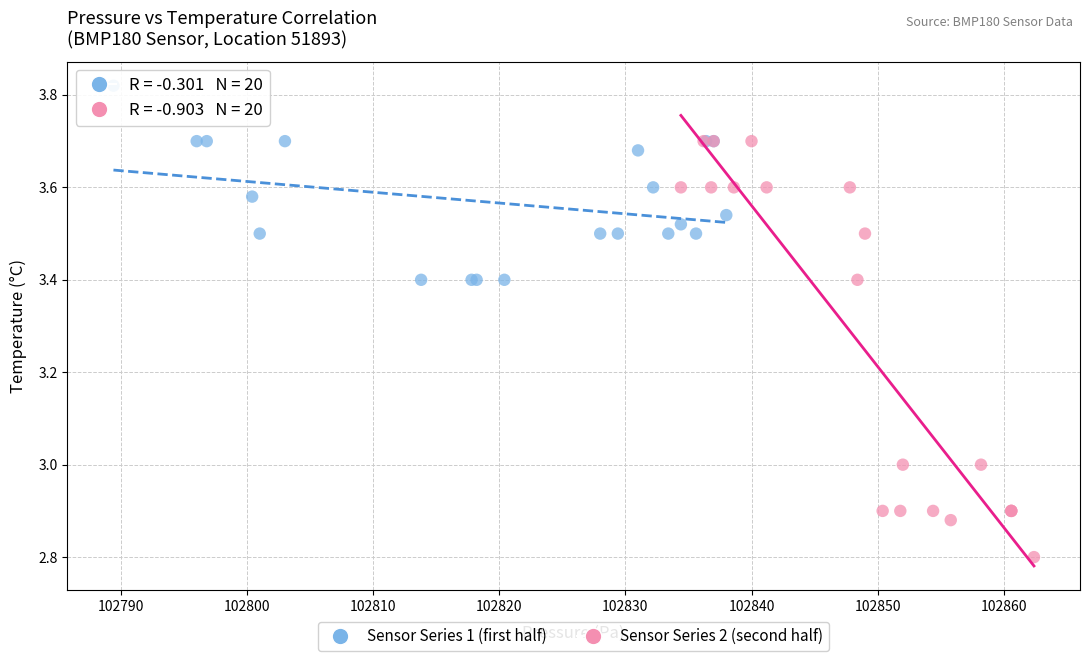

Which series has the widest spread of Y values?

Sensor Series 2 (second half)